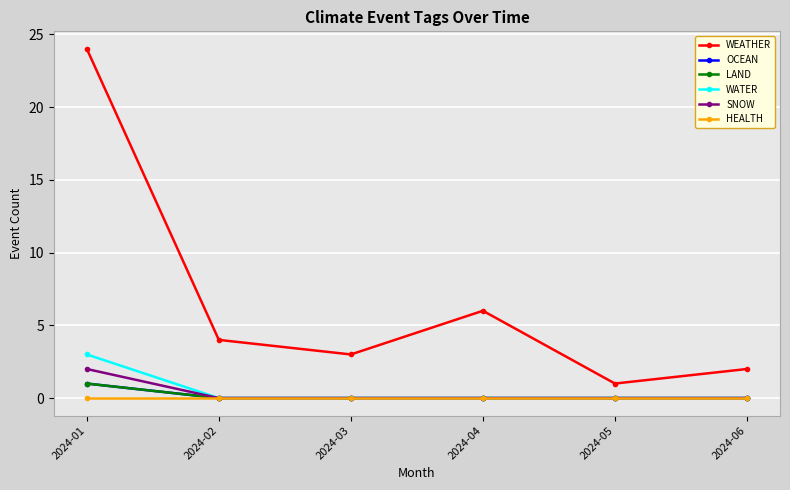

Is this an area chart (filled region under the line)?

No